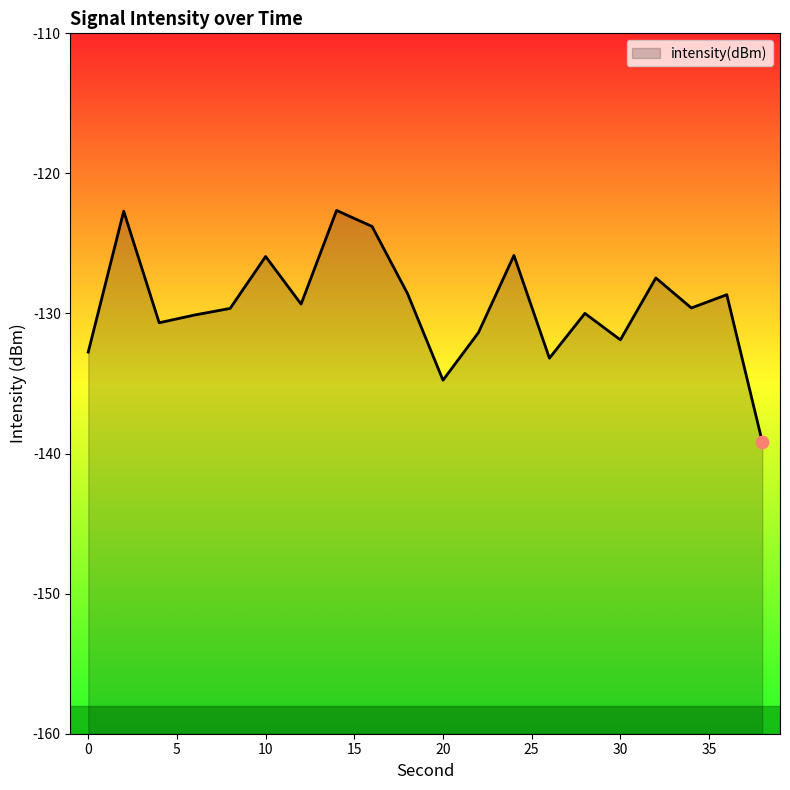

Which has a higher value, 24 or 38?

24